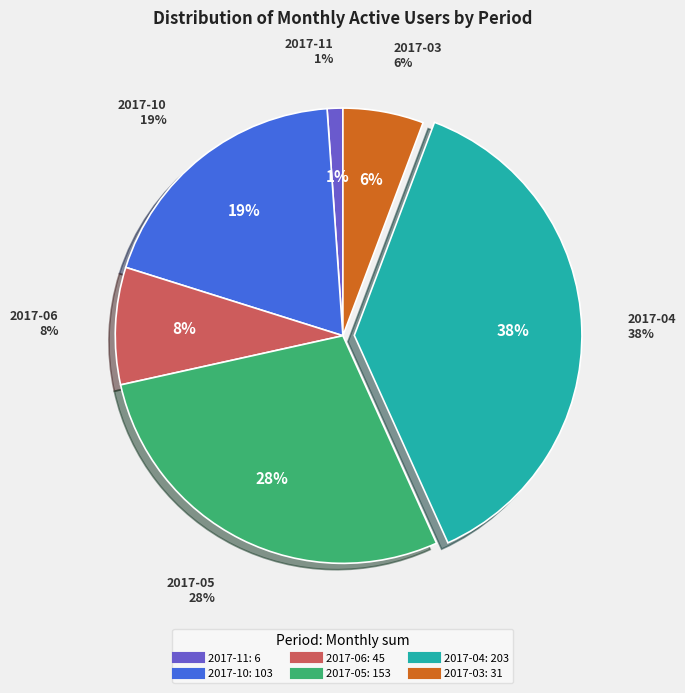

What is the smallest slice in the pie chart?

2017-11